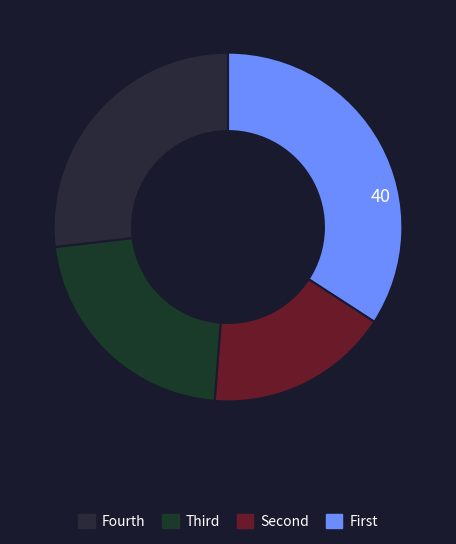

How many slices are in this pie chart?

4